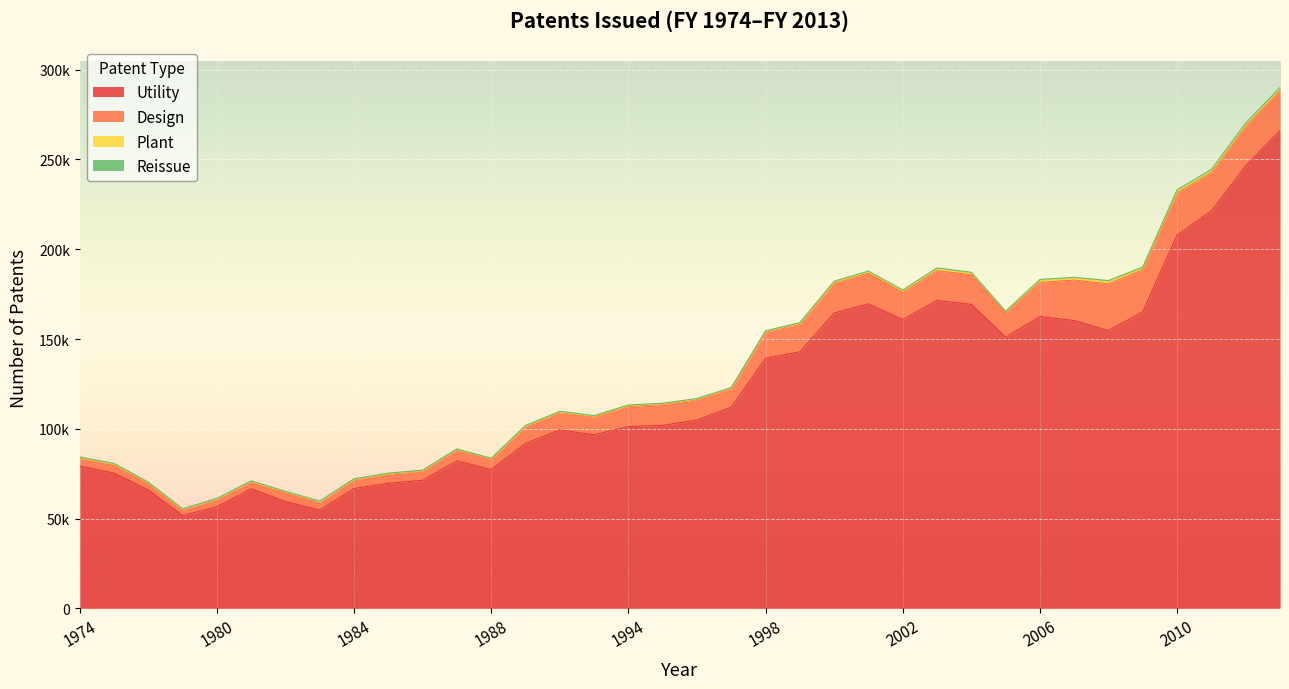

Which series has the largest range (max minus min)?

Utility